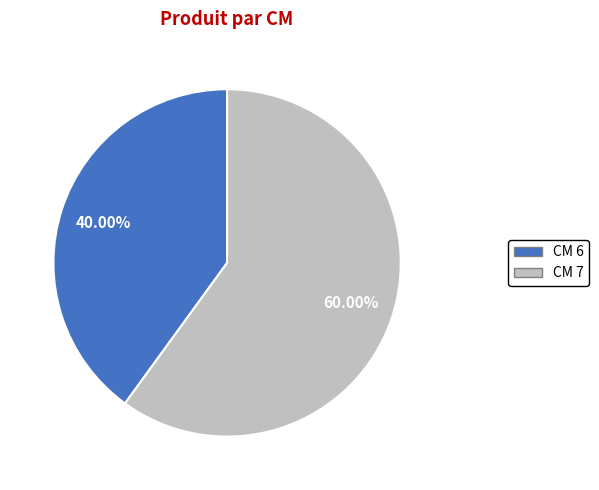

Is there a majority slice in this chart?

Yes